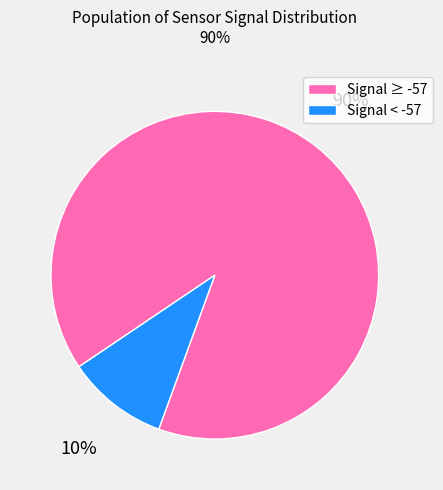

True or false: Signal ≥ -57 accounts for 81% of the total.

False